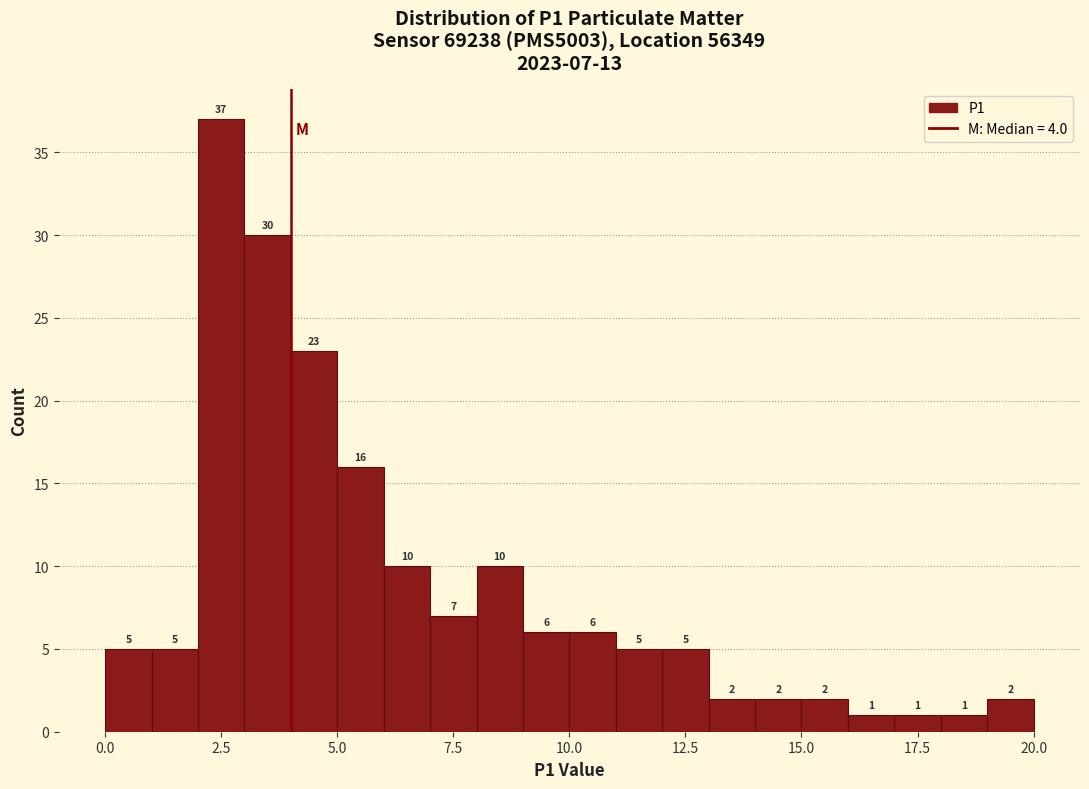

Around what value on the x-axis is the tallest bar? Give the approximate position of its centre, as read against the axis.

2.5